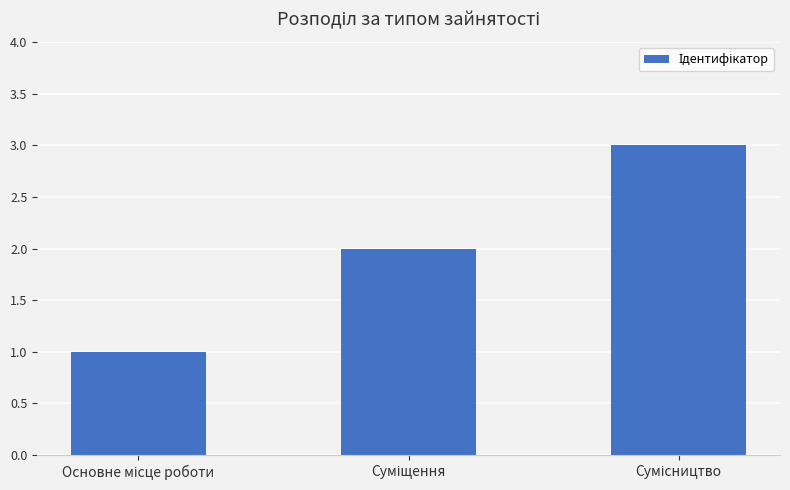

What is the maximum value shown in the chart?

3